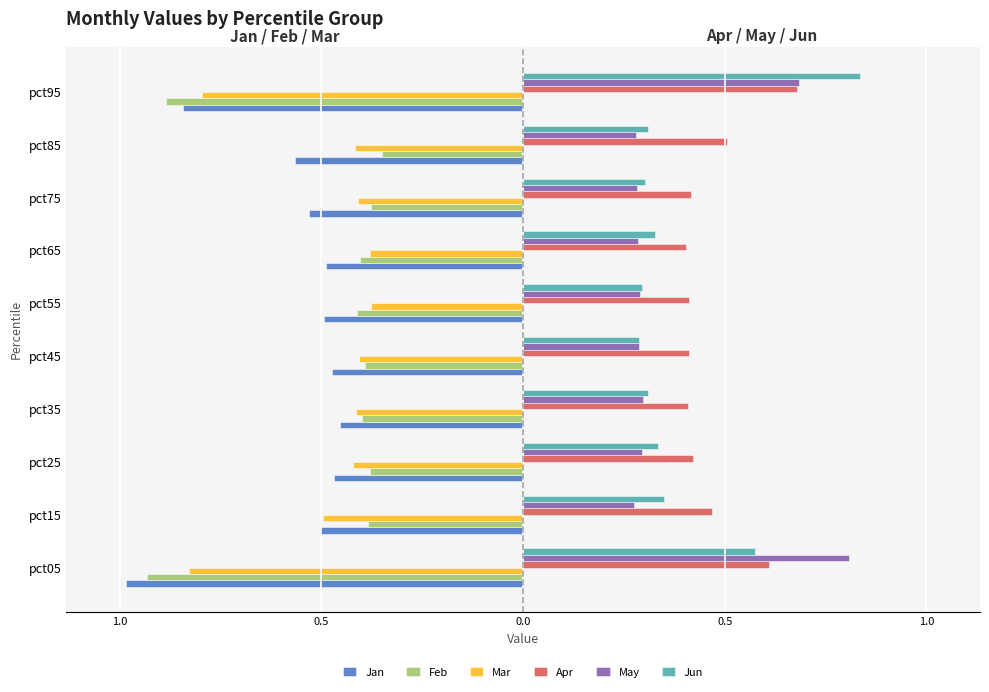

What are all the series names shown in the legend?

Jan, Feb, Mar, Apr, May, Jun